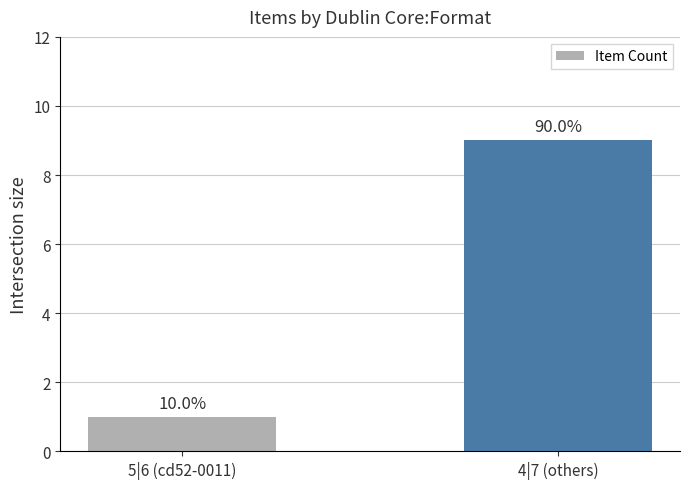

How many bars are there in total?

2